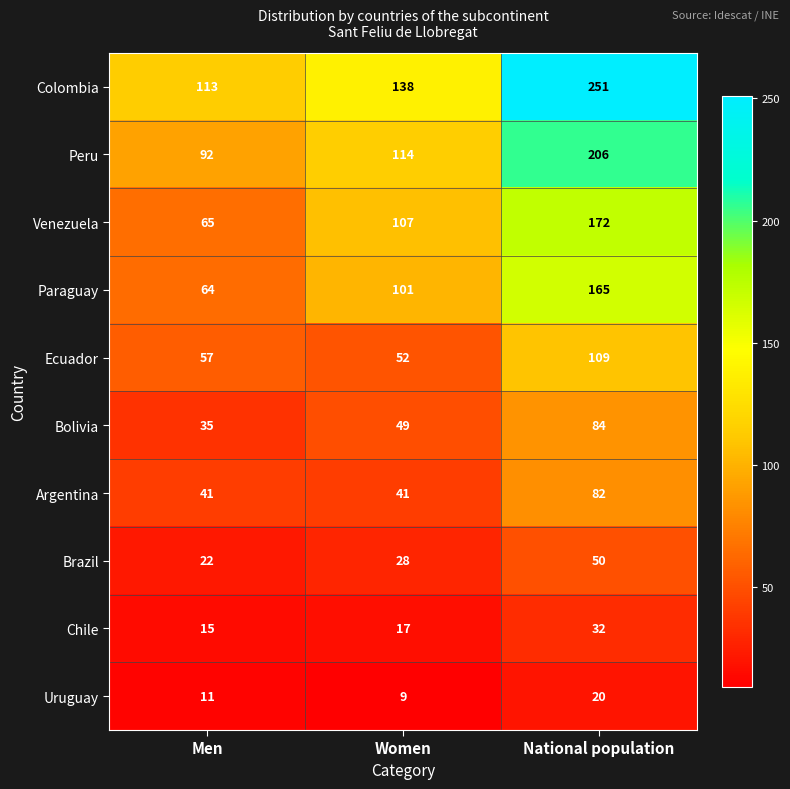

At how many categories does at least one series exceed 235?

1